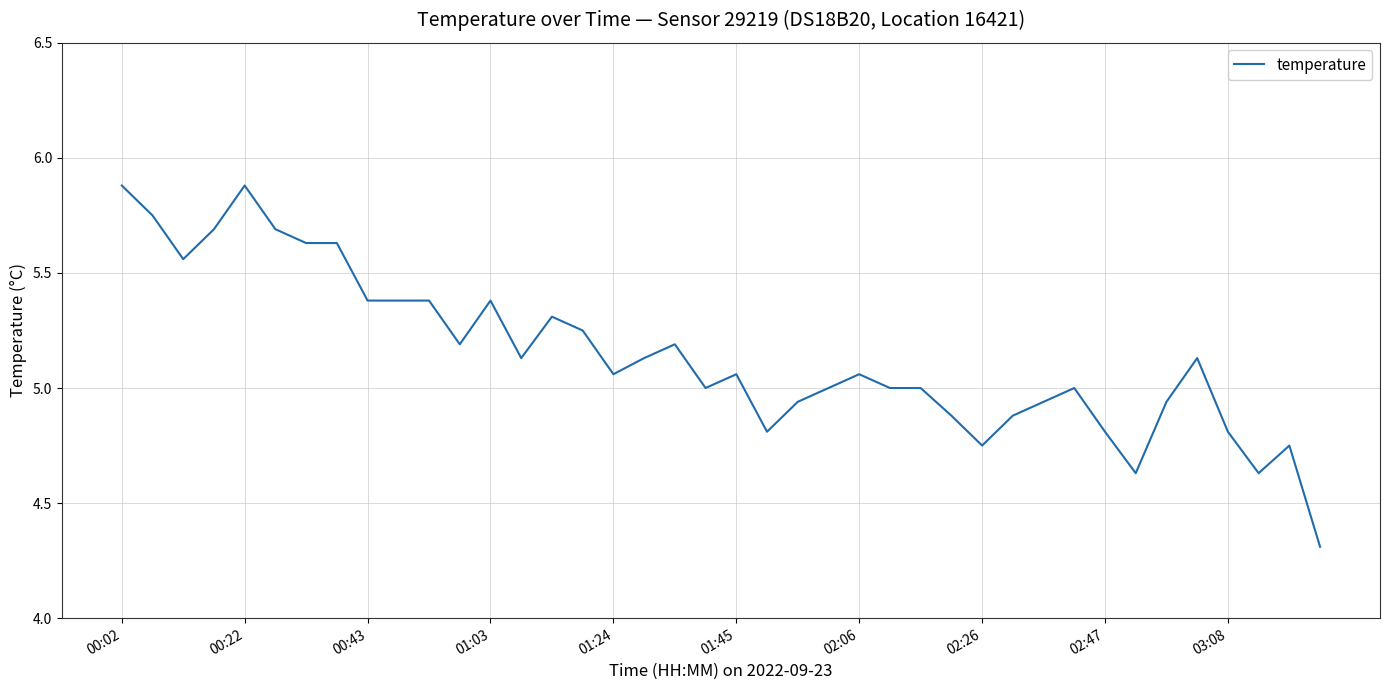

What is the difference between the maximum and minimum values?

1.6